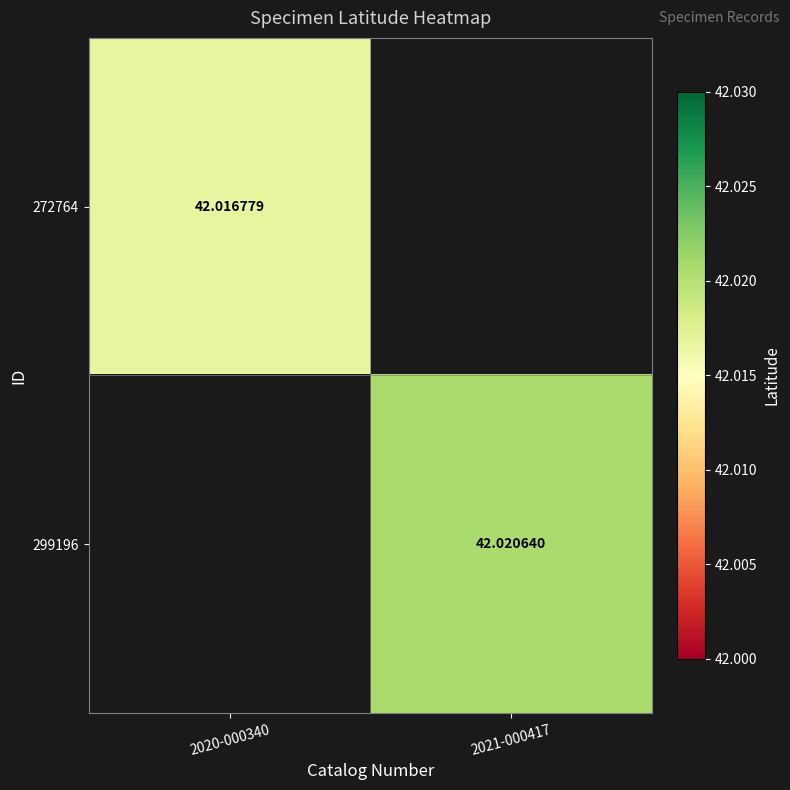

What is the maximum value shown in the chart?

42.0